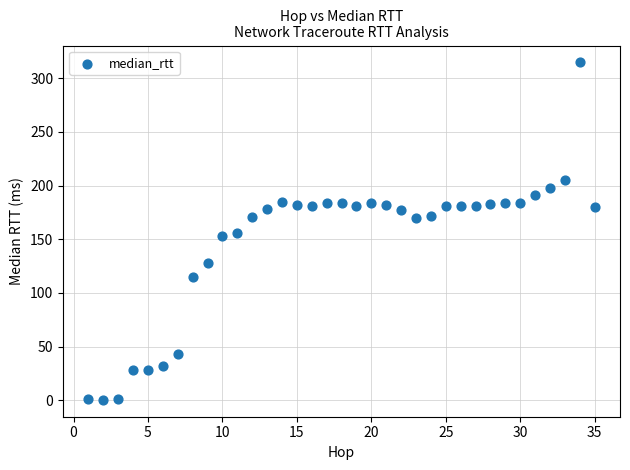

What is the range of Y values (max minus min)?

314.1